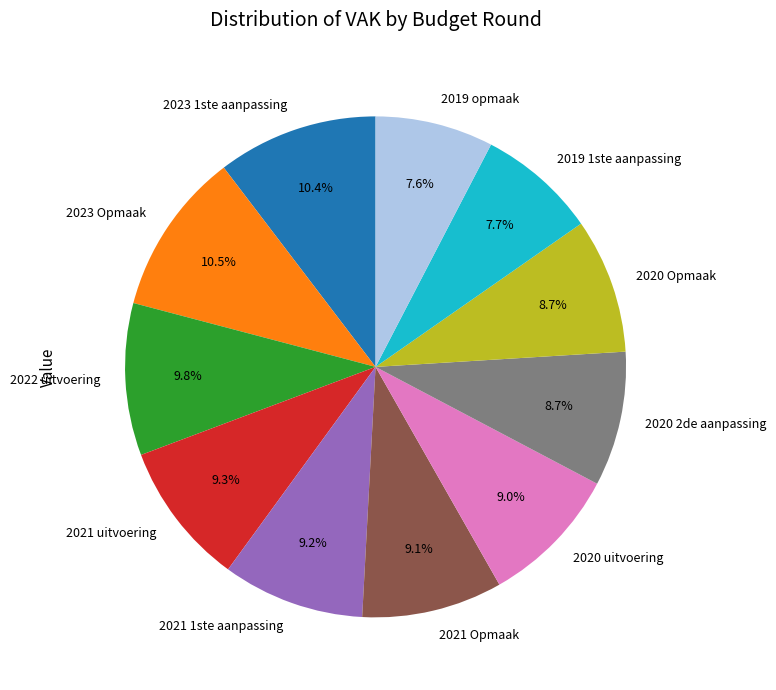

Does 2023 1ste aanpassing represent more than half of the total?

No